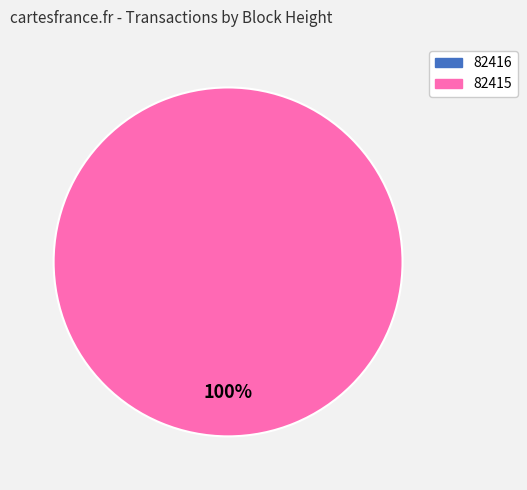

Is it true that 82416 is 0% of the pie?

True